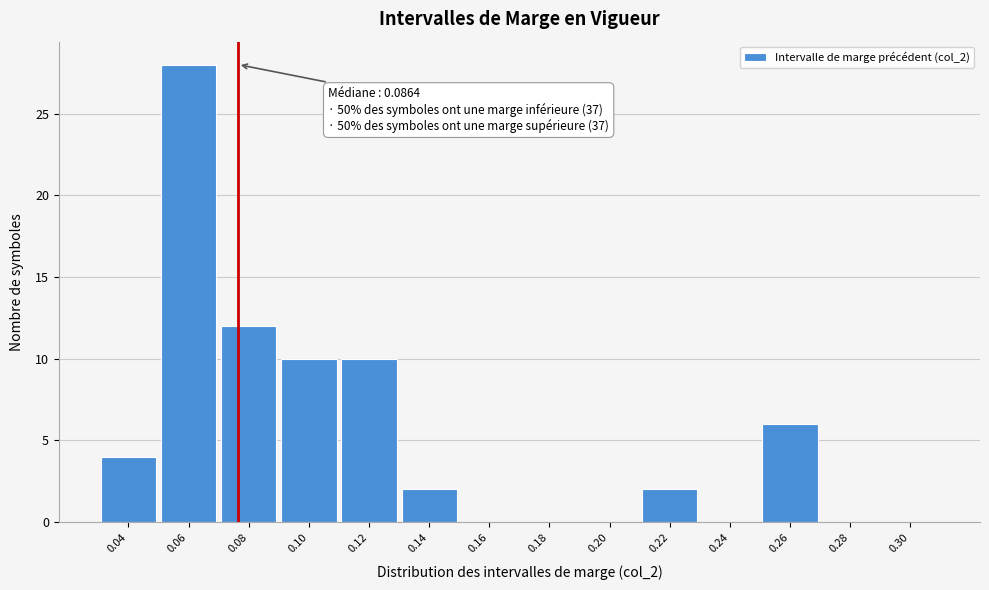

Reading left to right, what are all the values shown in this chart?

0.04=4	0.06=28	0.08=12	0.10=10	0.12=10	0.14=2	0.16=0	0.18=0	0.20=0	0.22=2	0.24=0	0.26=6	0.28=0	0.30=0